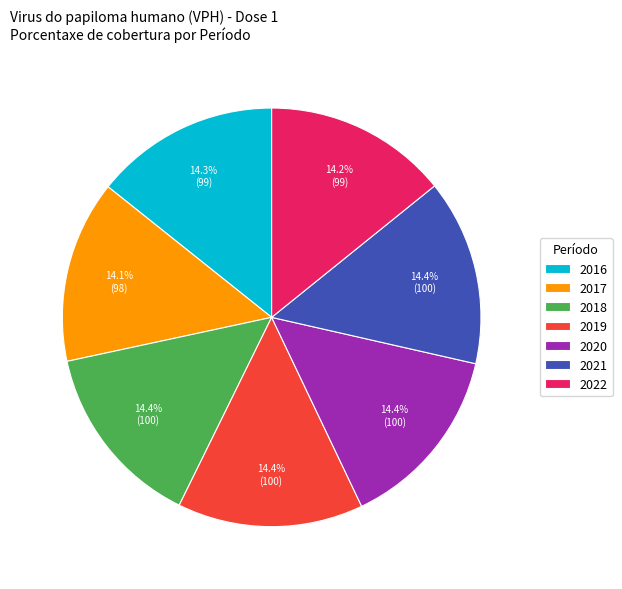

What is the ratio of the value at 2022 to the value at 2019?

1.0